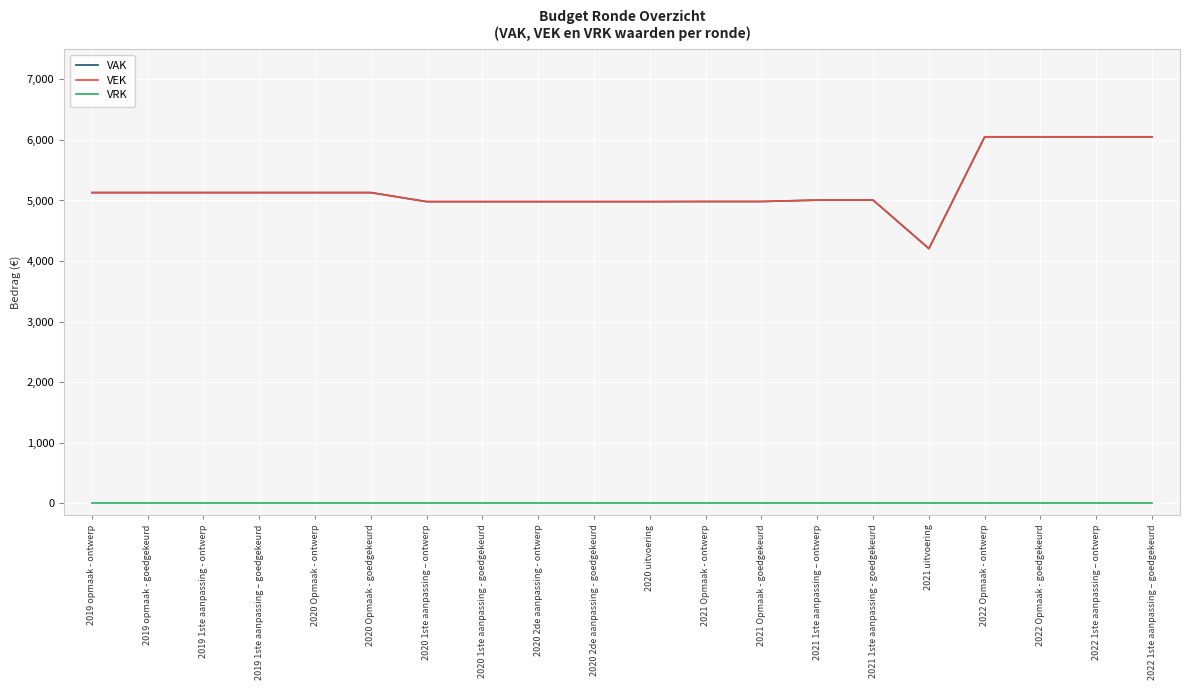

What is the value of the VAK point at the 1st from the left?

5130